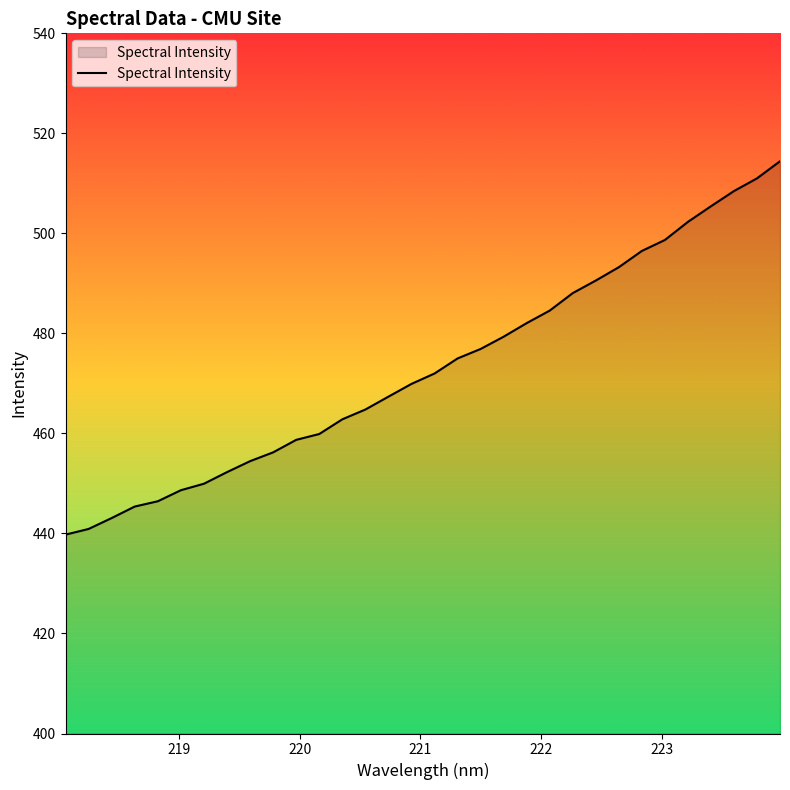

What is the greatest value displayed?

514.4